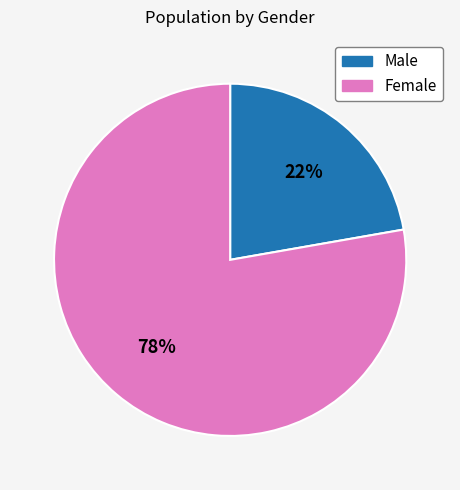

What percentage is the Female slice, to the nearest percent?

78%